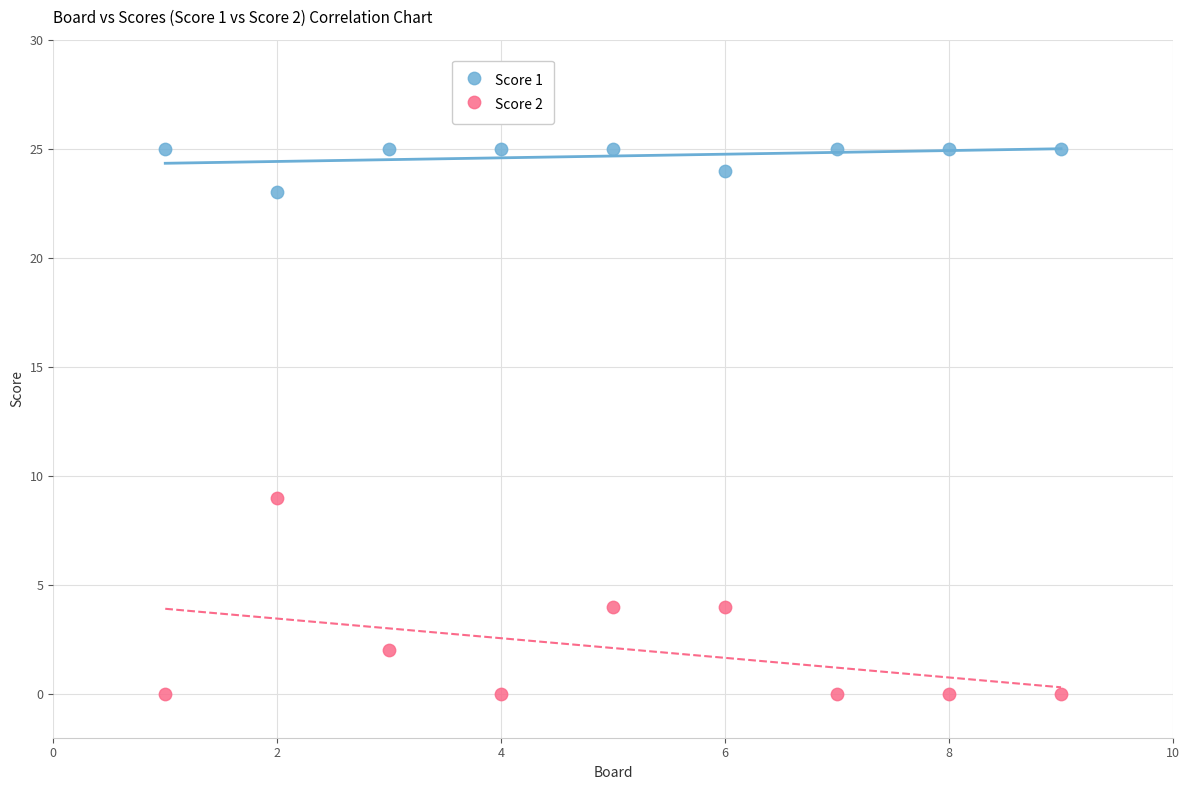

What is the X range (max minus min) for the scatter plot?

8